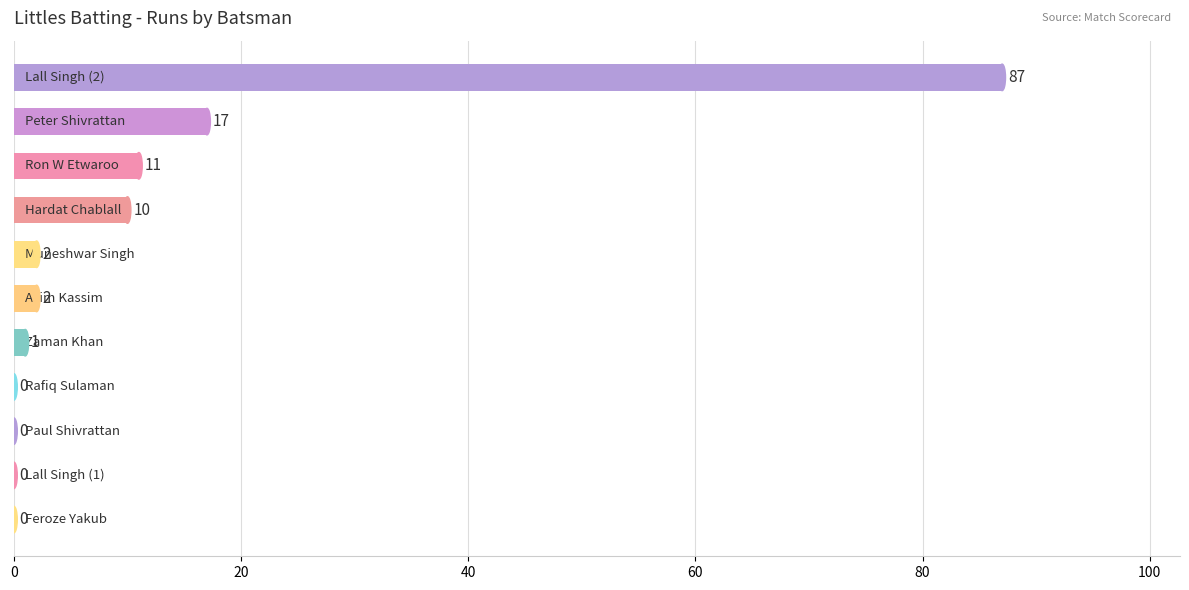

What is the sum of all values?

130